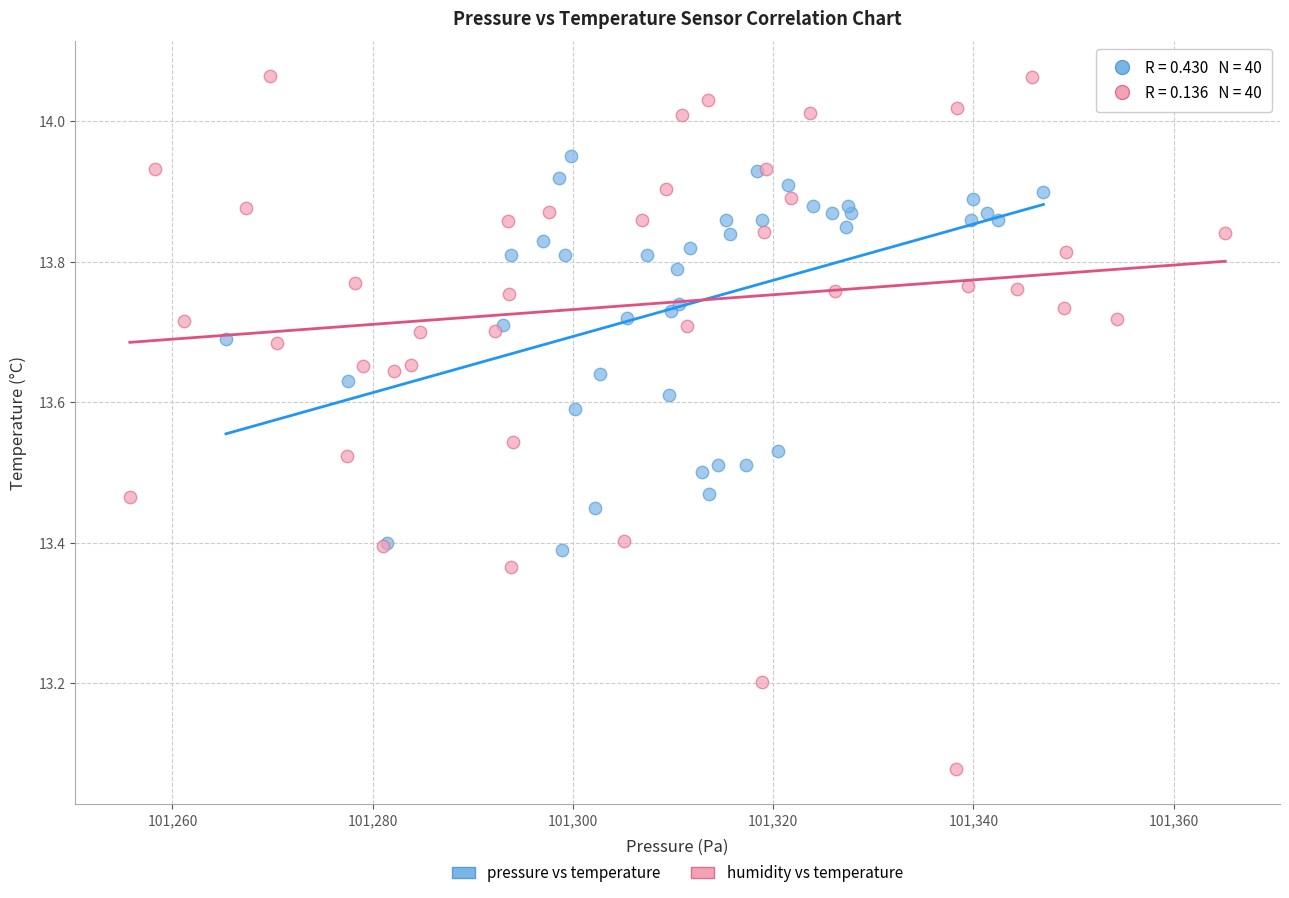

Which series has the widest spread of Y values?

humidity vs temperature